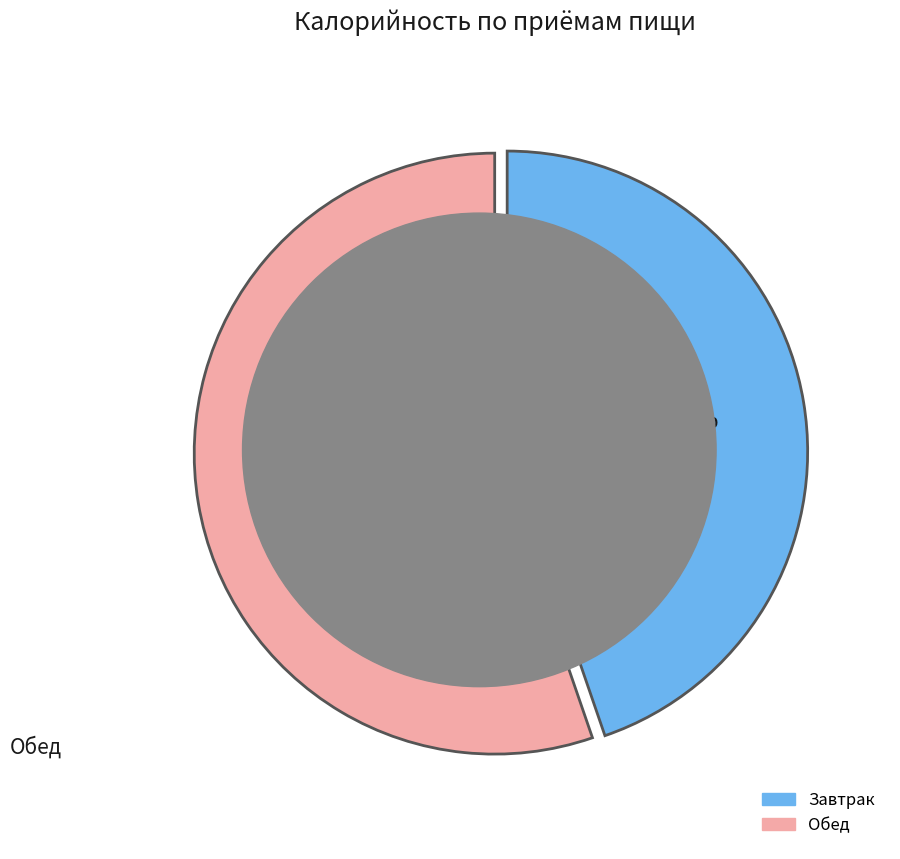

Rank the categories by value from lowest to highest.

Завтрак, Обед